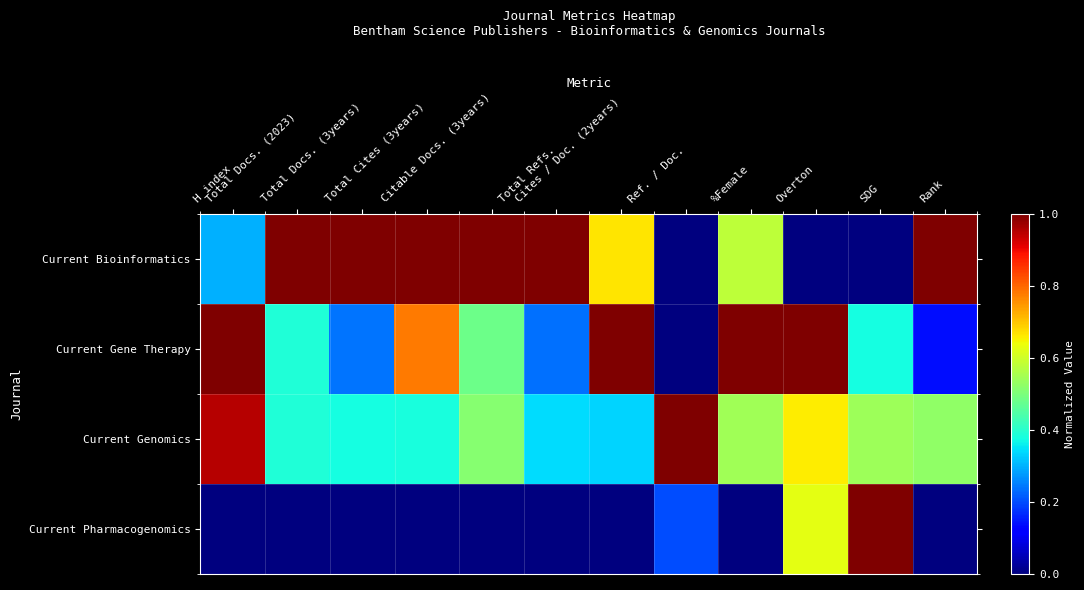

What is the greatest value displayed?

1.0